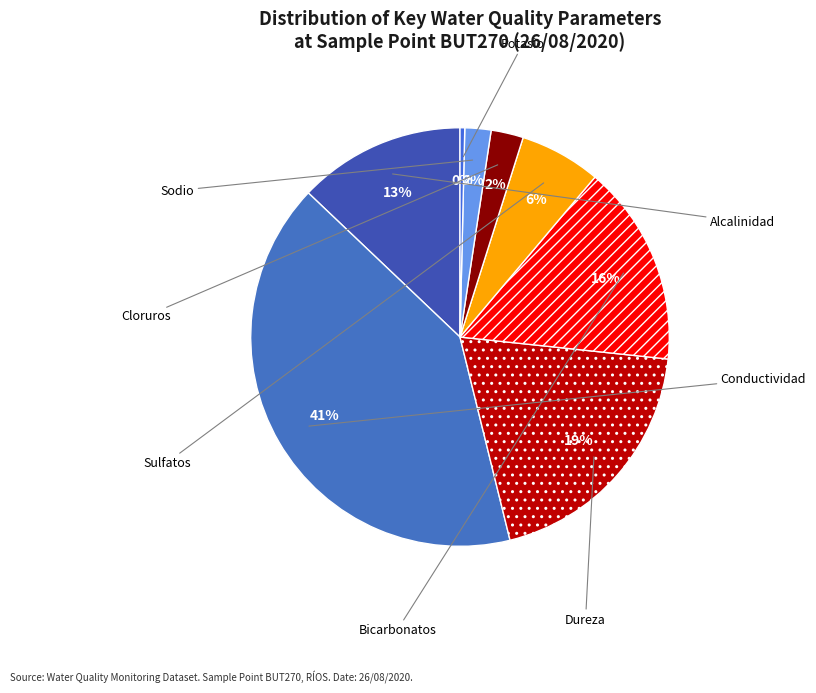

Does any single category account for the majority?

No